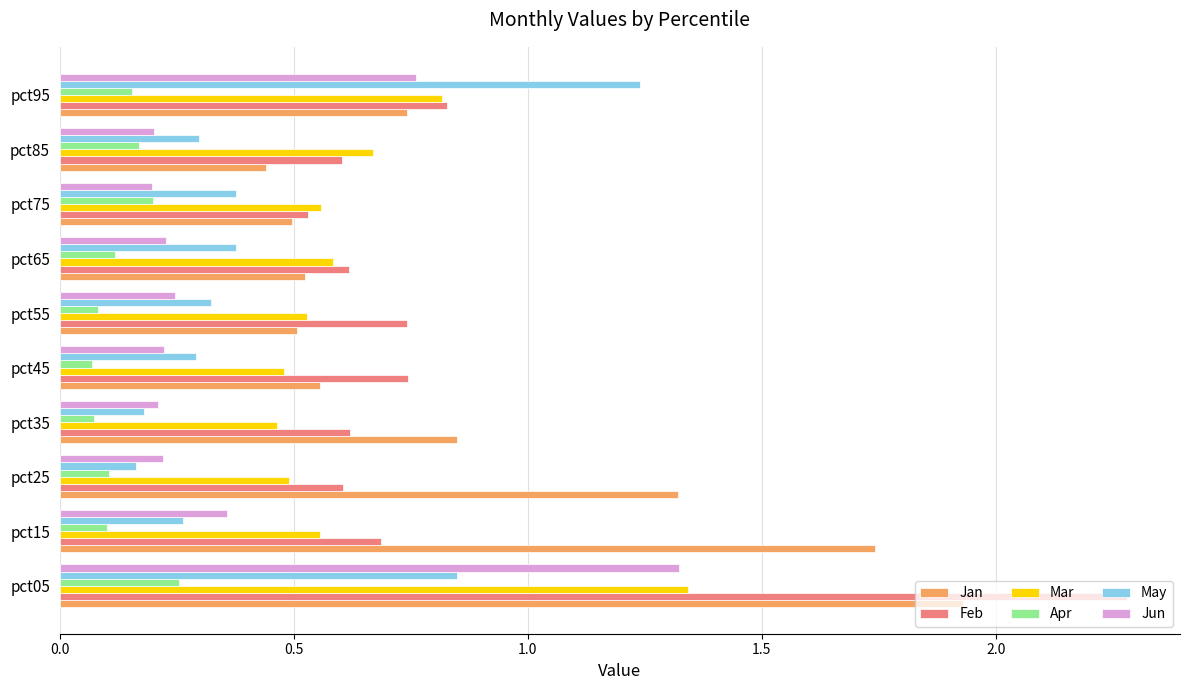

How many Apr values are between 0 and 1?

10